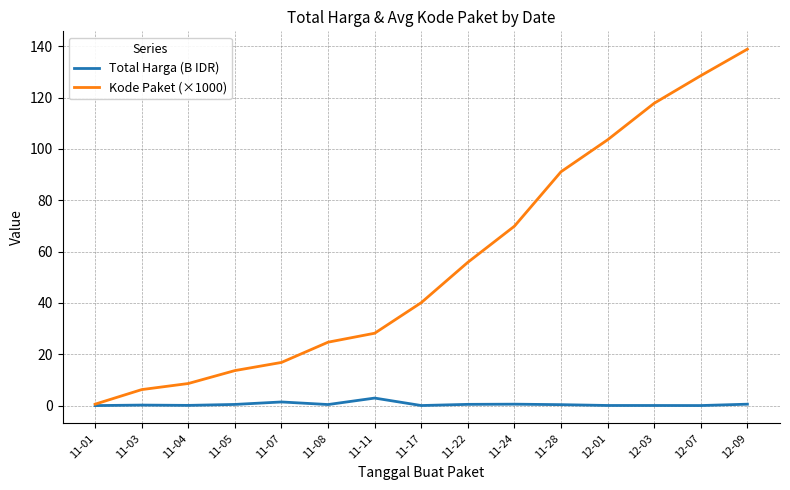

Rank the categories by Kode Paket (×1000) value from highest to lowest.

12-09, 12-07, 12-03, 12-01, 11-28, 11-24, 11-22, 11-17, 11-11, 11-08, 11-07, 11-05, 11-04, 11-03, 11-01